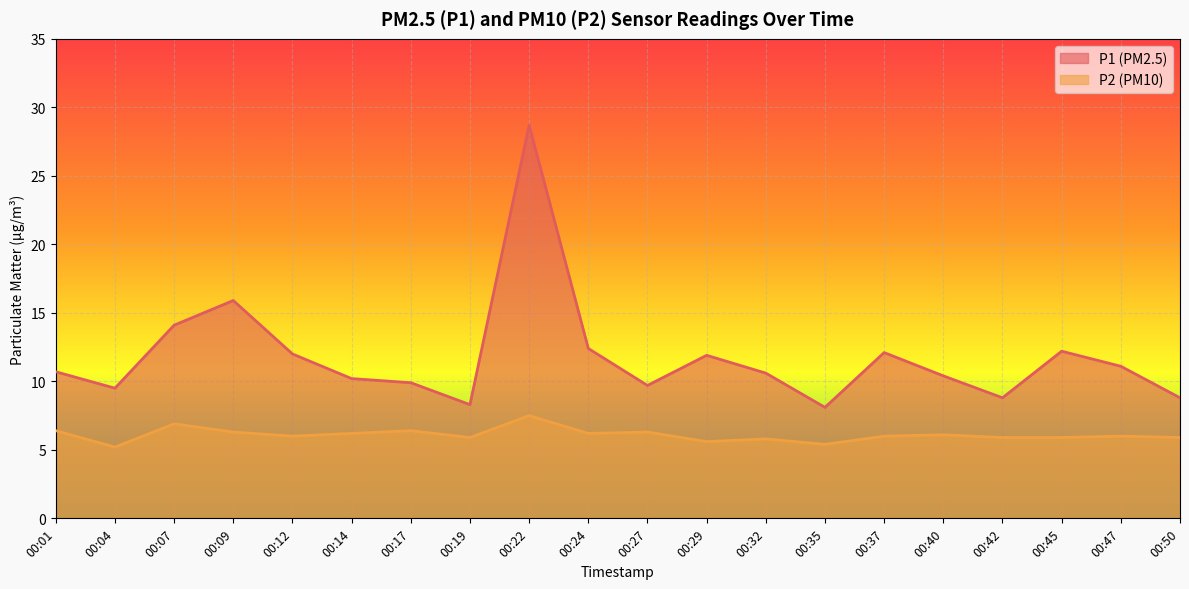

How many values in the P2 series are below 6?

8